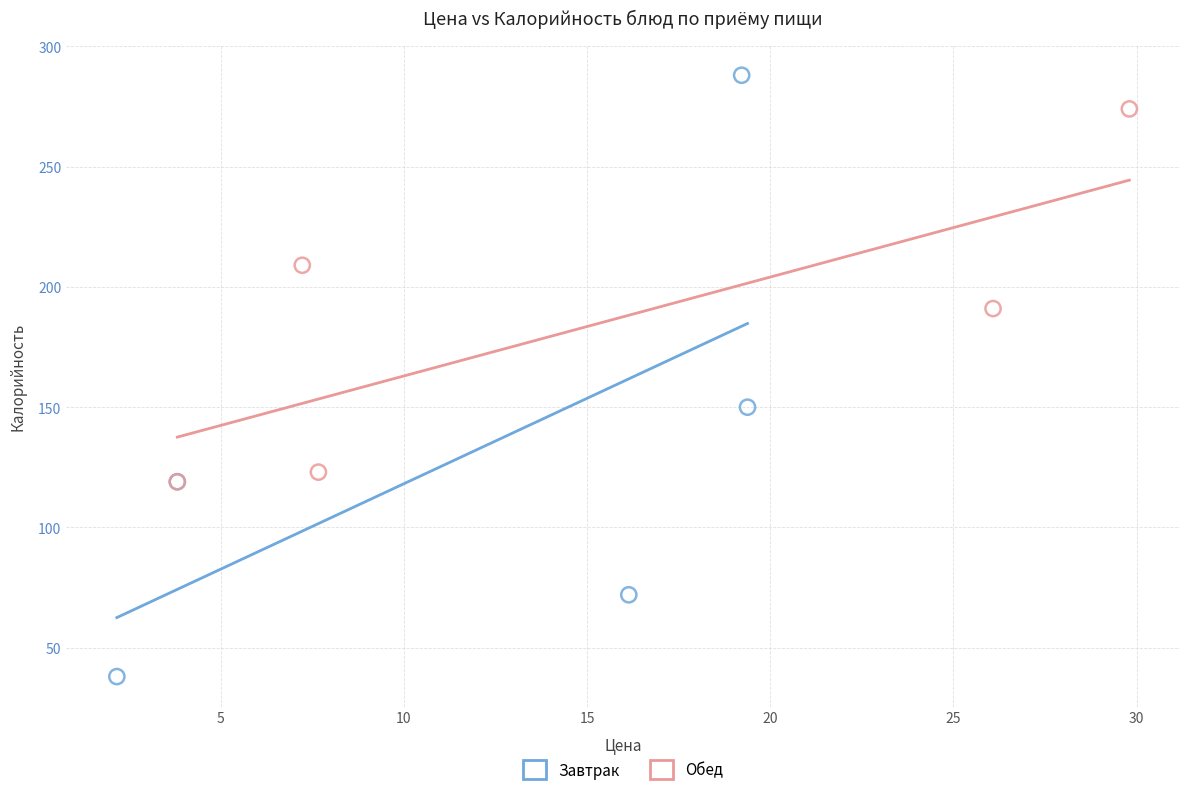

Which series reaches the maximum Y coordinate?

Завтрак